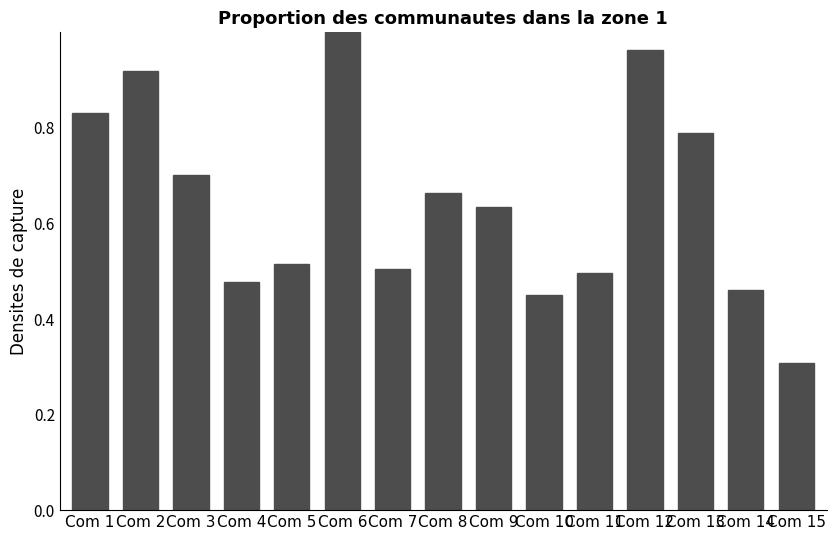

True or false: the data shows 0.8 at Com 11.

False